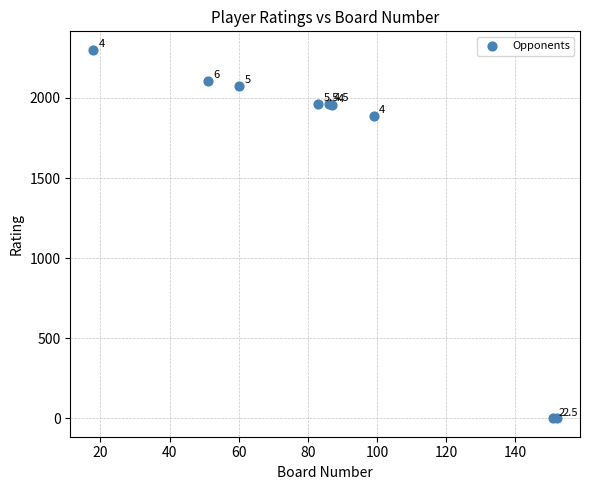

What Y value in the scatter plot is closest to 1150?

1890